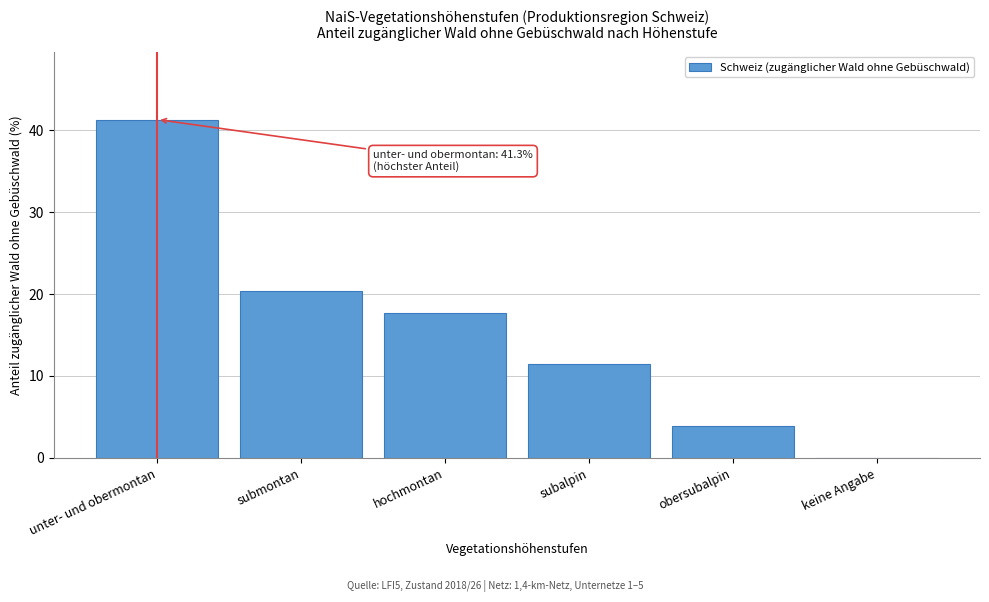

Reading right to left, what are all the values shown in this chart?

keine Angabe=0.0	obersubalpin=3.9	subalpin=11.5	hochmontan=17.7	submontan=20.4	unter- und obermontan=41.3